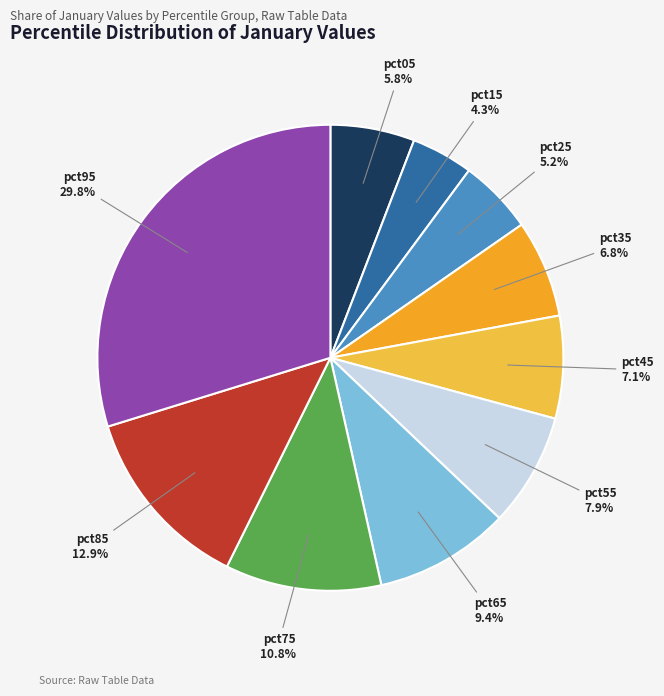

Which slice is the smallest?

pct15